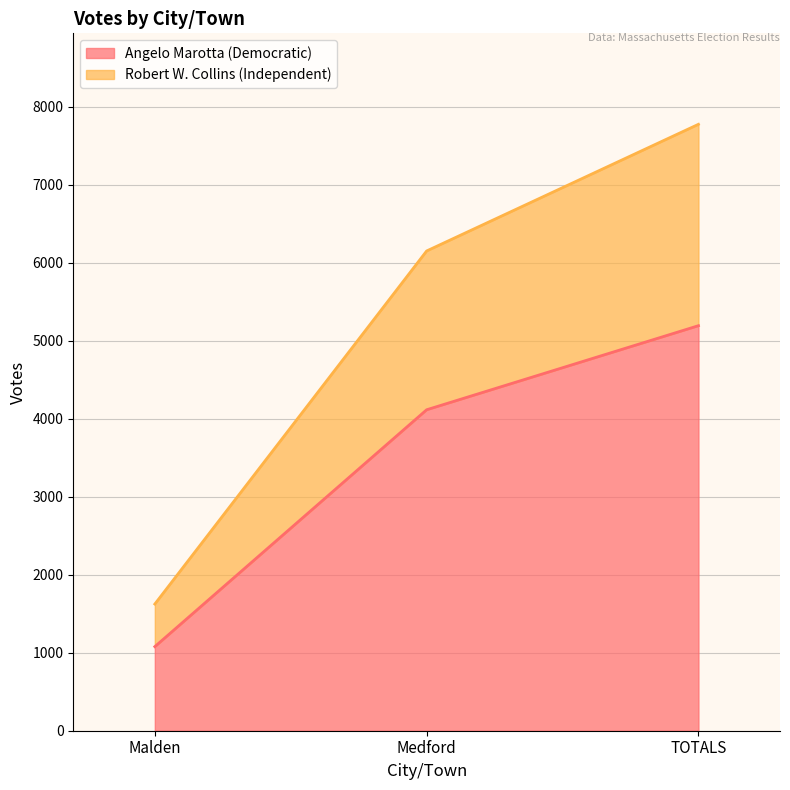

What is the difference between the highest and lowest values at Malden?

546